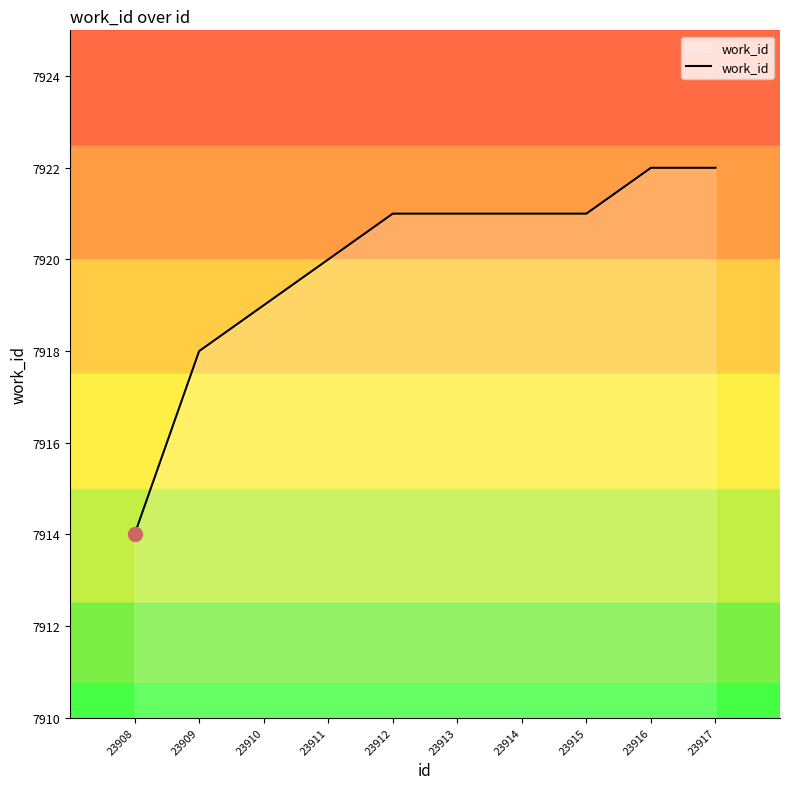

Reading right to left, what are all the values shown in this chart?

7922	7922	7921	7921	7921	7921	7920	7919	7918	7914